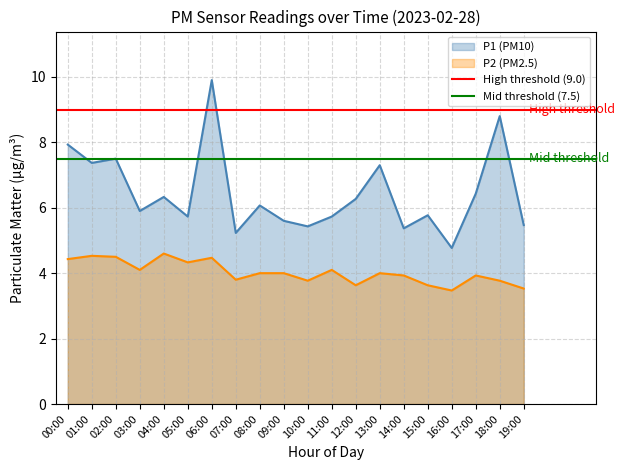

What is the average value of the Mid threshold (7.5) series?

7.5